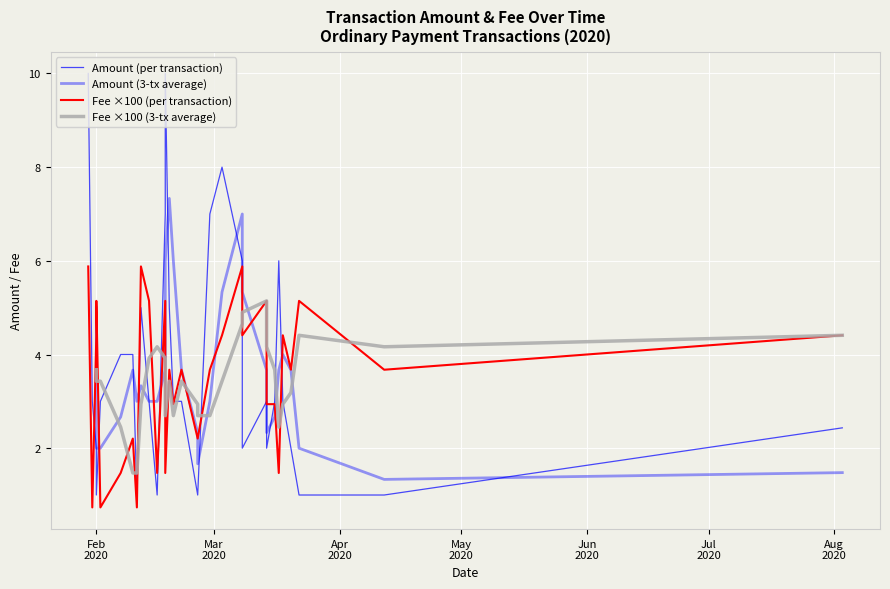

Where is Amount nearest to the value 5?

17